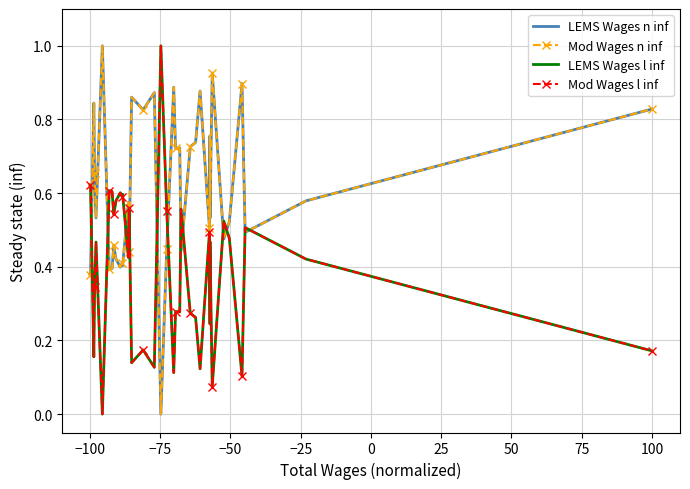

Count the number of data series in this chart.

4